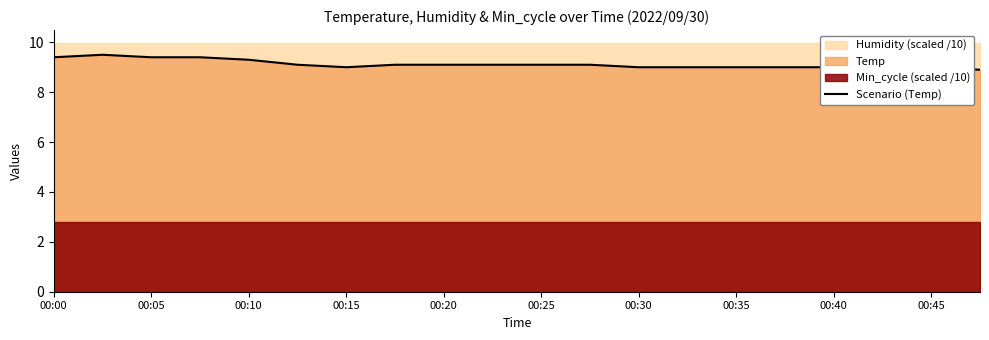

What is the value of the 14th point from the left?

9.0